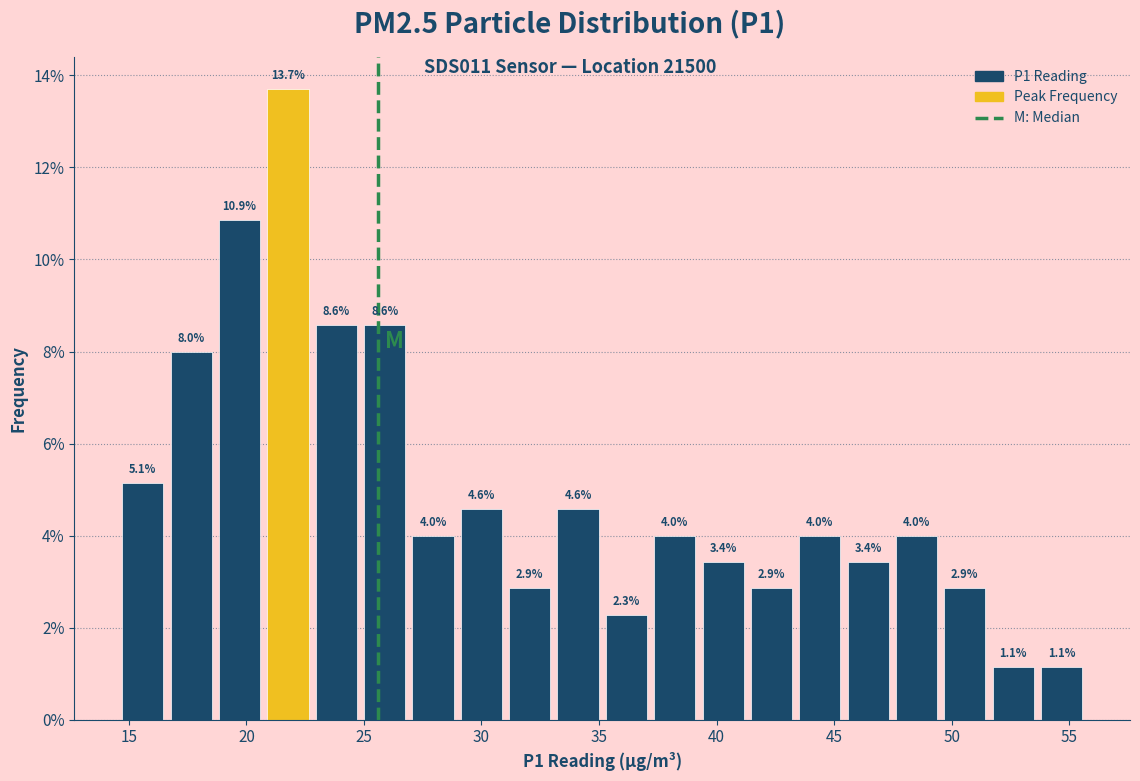

Reading left to right, list every bar in this chart as the range it spans on the x-axis followed by its height. The bar edges are not printed on the chart, so give them approximately, as read against the axis.

14.5 to 16.5: 5.1
16.5 to 18.5: 8.0
18.5 to 20.5: 10.9
20.5 to 23.0: 13.7
23.0 to 25.0: 8.6
25.0 to 27.0: 8.6
27.0 to 29.0: 4.0
29.0 to 31.0: 4.6
31.0 to 33.0: 2.9
33.0 to 35.0: 4.6
35.0 to 37.0: 2.3
37.0 to 39.0: 4.0
39.0 to 41.5: 3.4
41.5 to 43.5: 2.9
43.5 to 45.5: 4.0
45.5 to 47.5: 3.4
47.5 to 49.5: 4.0
49.5 to 51.5: 2.9
51.5 to 53.5: 1.1
53.5 to 55.5: 1.1